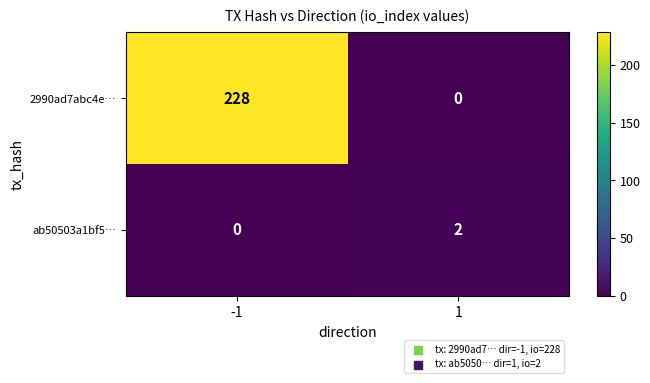

What is the difference between the maximum and minimum values in the 2990ad7abc4e… series?

228